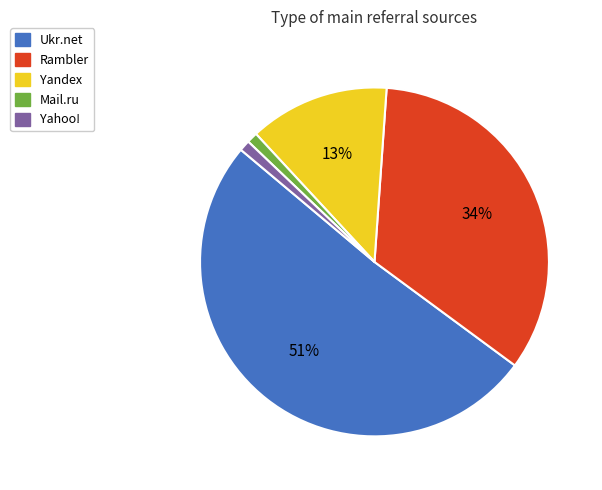

To the nearest percent, what is the difference between the largest and smallest slice percentages?

50%